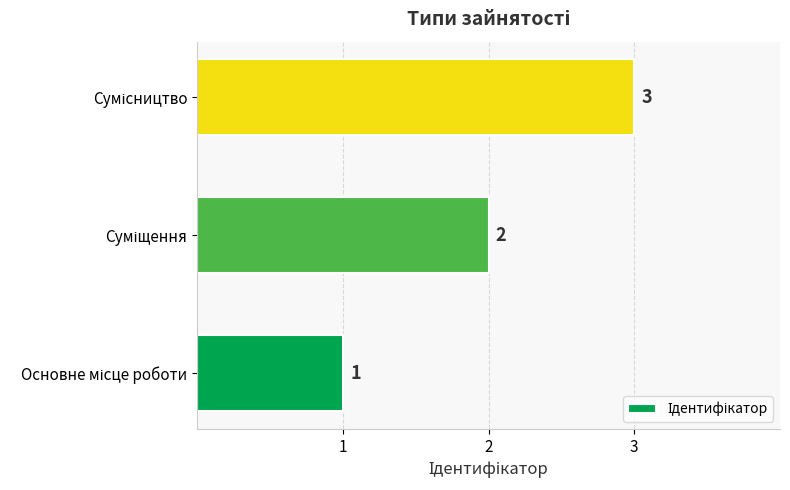

What is the sum of all values?

6